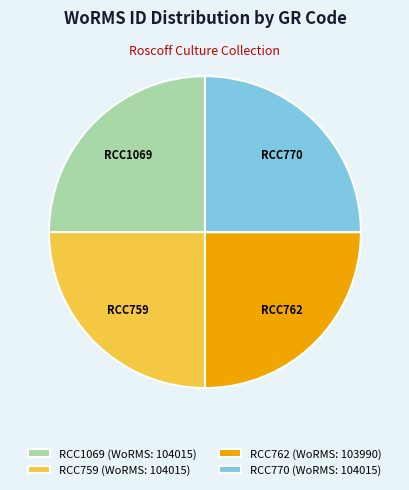

Is it true that RCC770 is 25% of the pie?

True